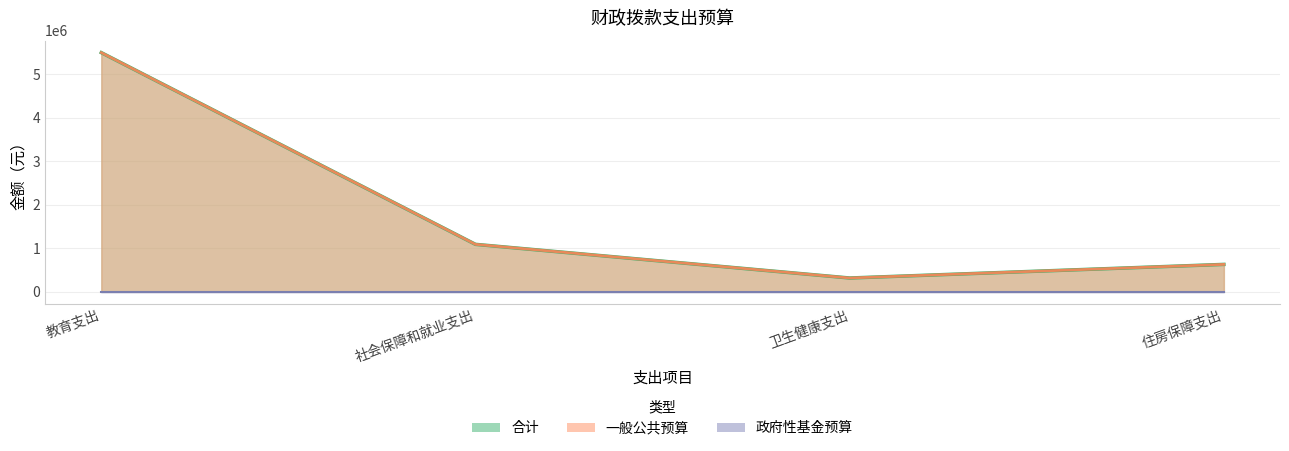

At which label does 合计 first exceed 317401?

教育支出